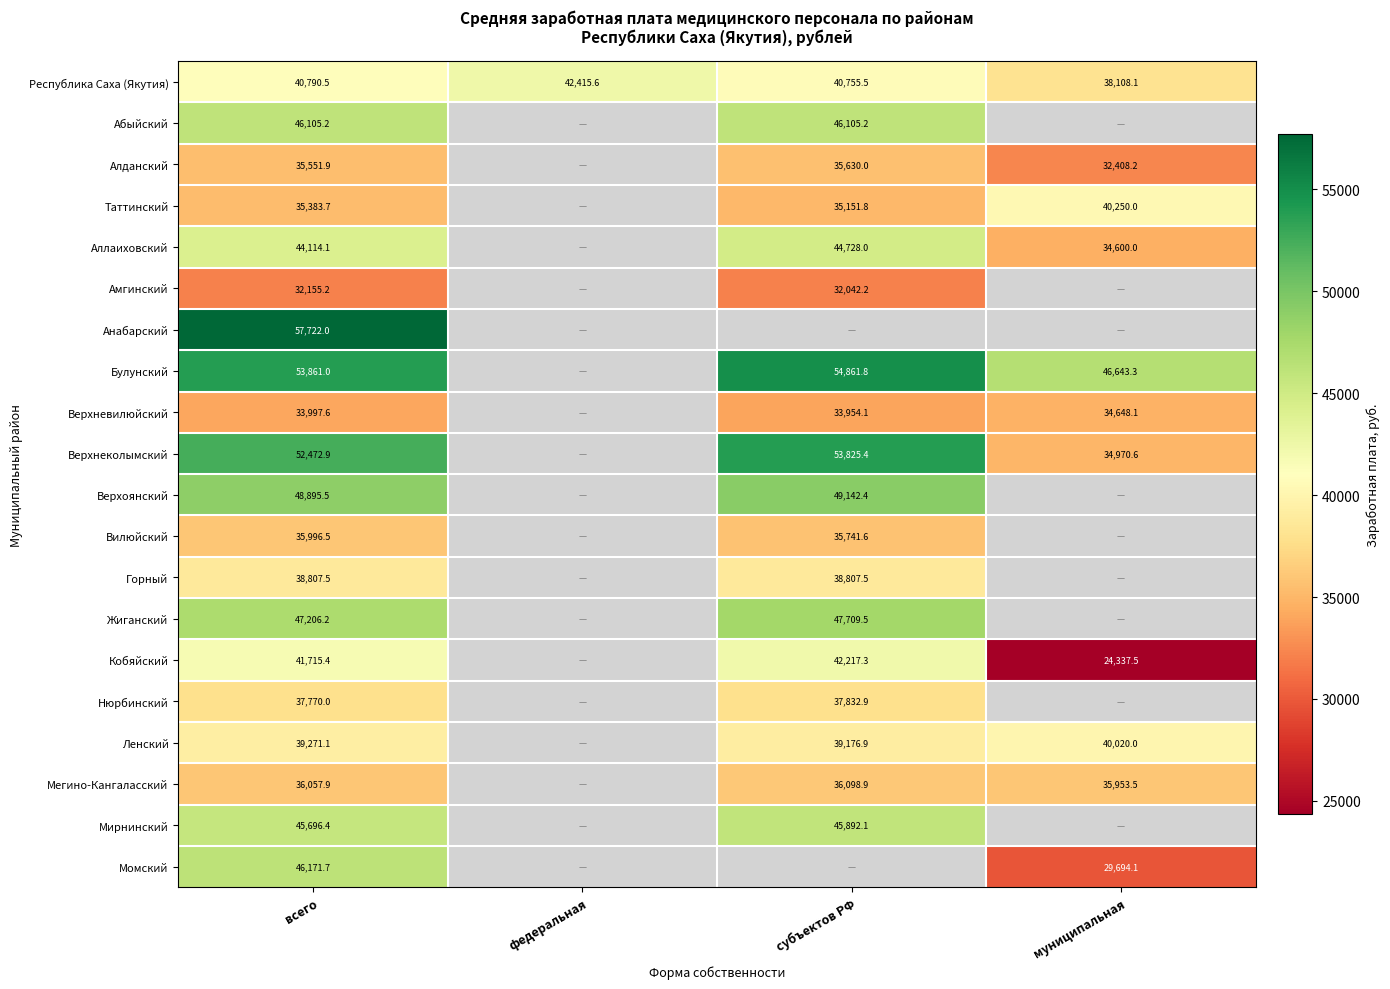

The Амгинский series shows 32042.2 at субъектов РФ. True or false?

True